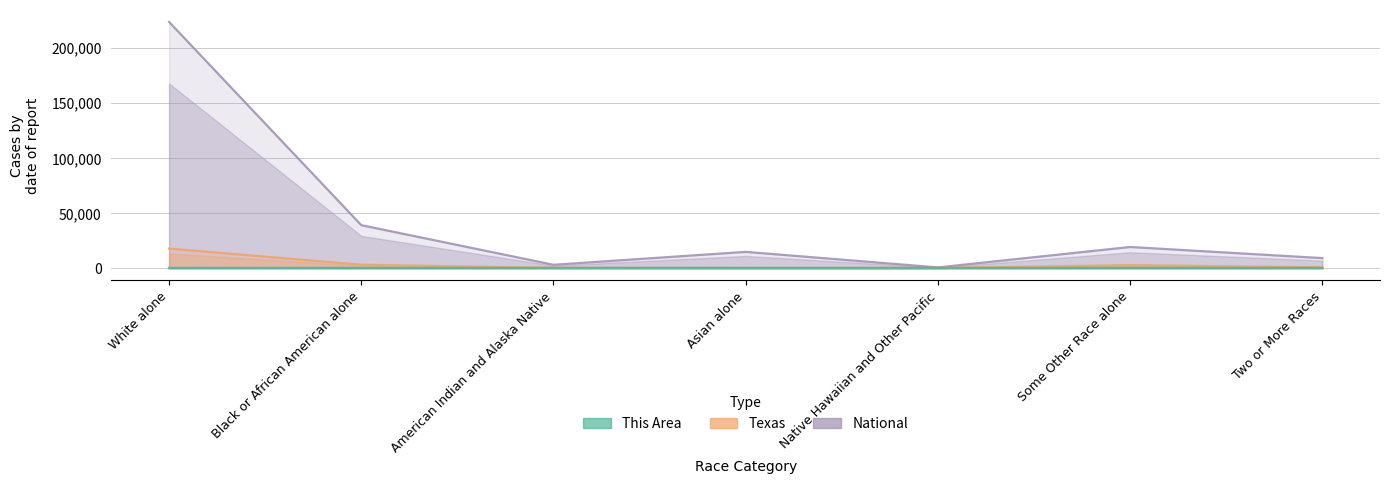

In Texas, how many points are higher than both neighbors (excluding endpoints)?

1